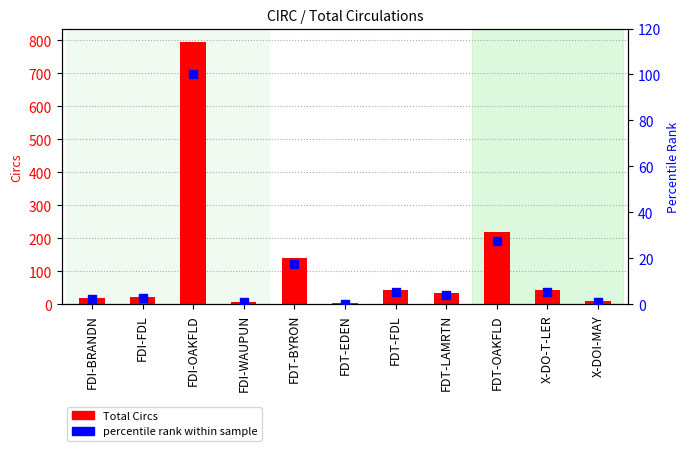

What is the total value across all series at FDI-FDL?

23.6